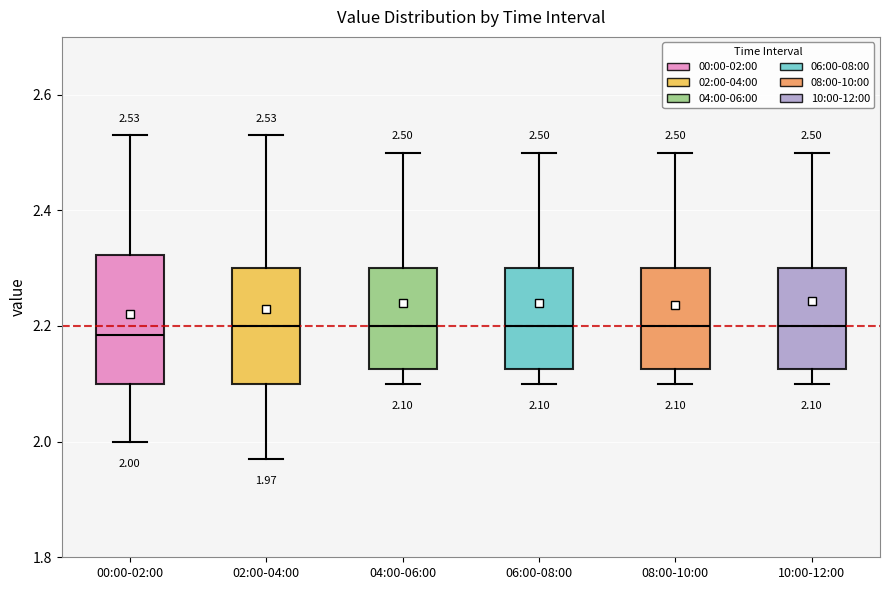

Which box is the tallest, from its lower edge to its upper edge?

00:00-02:00